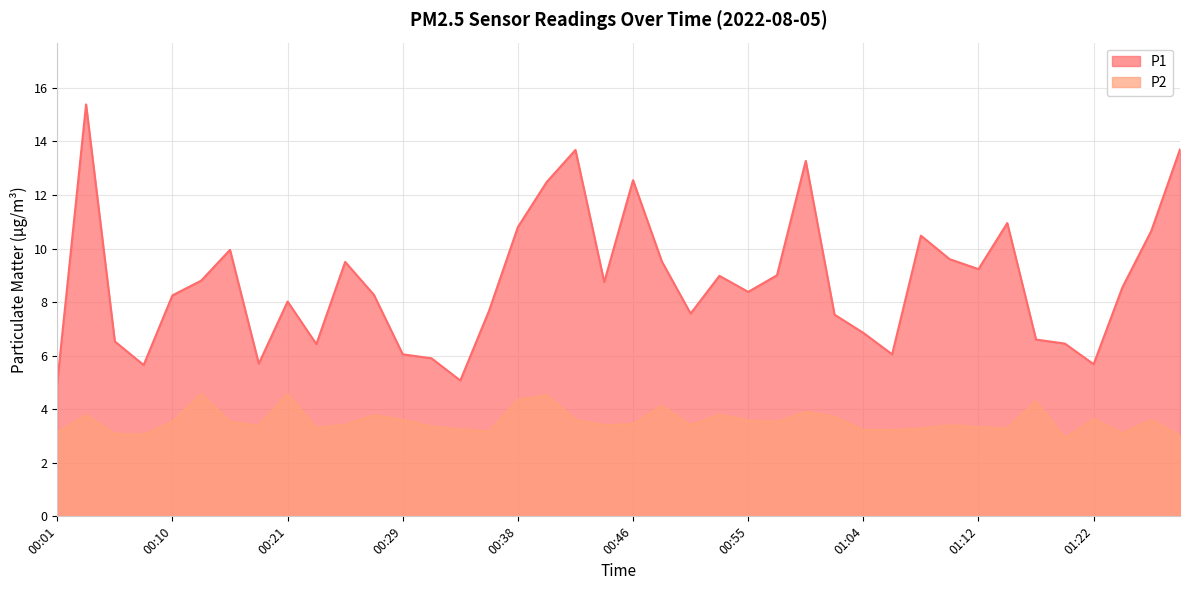

How many lines are shown in the chart?

2